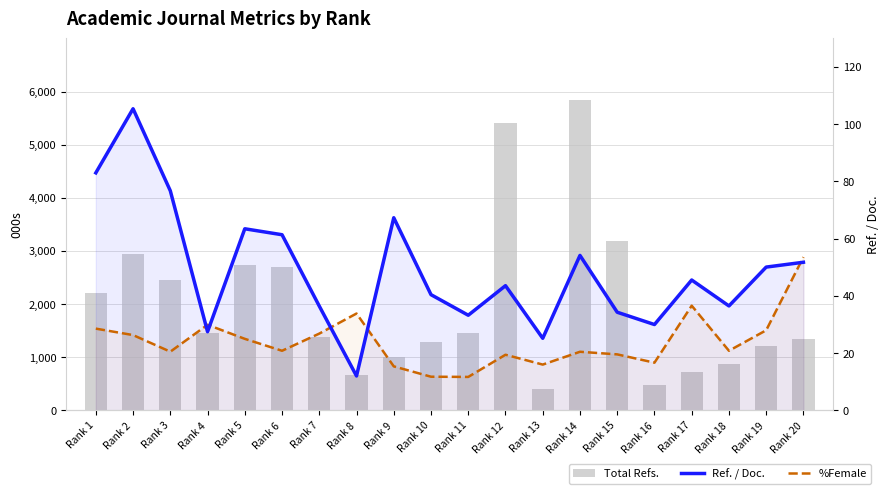

Is the value of %Female at Rank 4 greater than the value of Total Refs. at Rank 4?

No